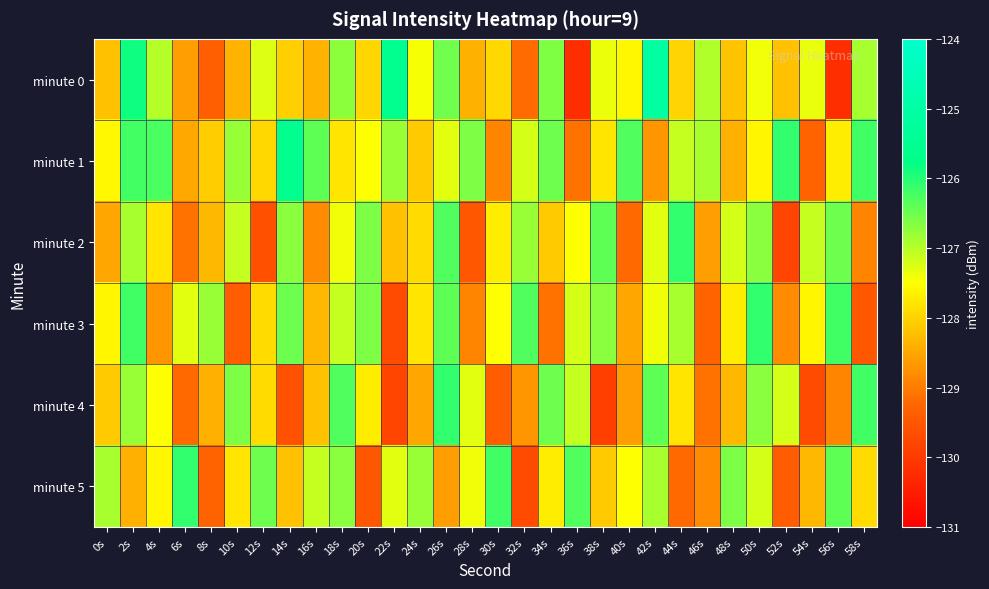

Which series changed the most between 4s and 42s?

minute 1